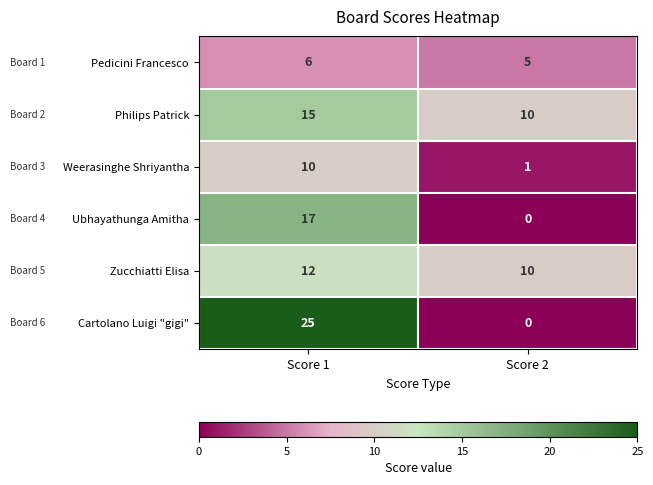

What is the difference between the highest and lowest values at Score 1?

19